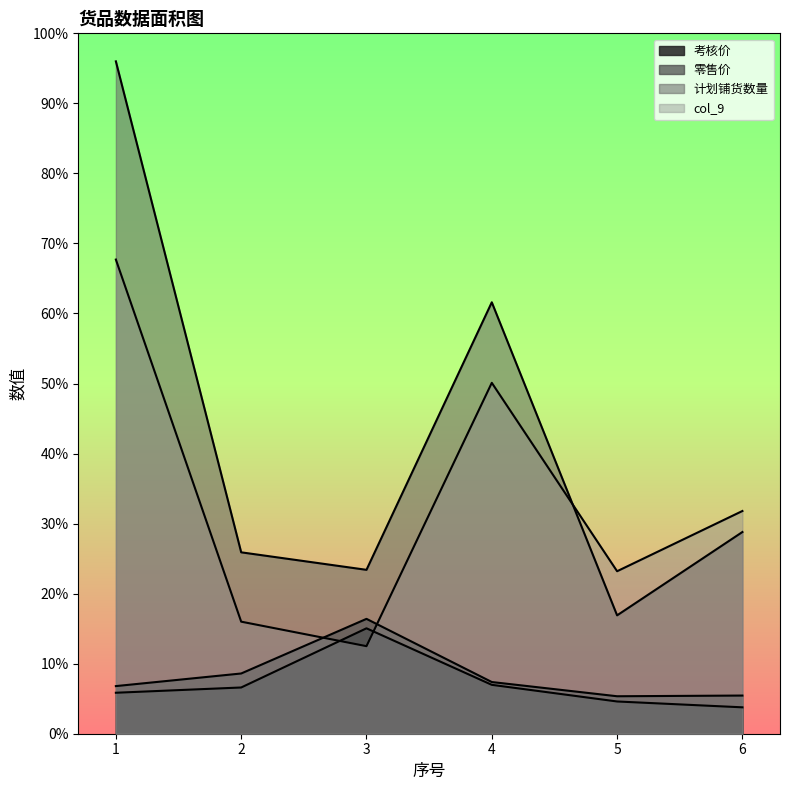

Reading left to right, what are all the values shown in this chart?

考核价: 1=58.5	2=66.0	3=150.5	4=69.8	5=46.0	6=37.7
零售价: 1=68.0	2=86.0	3=164.0	4=73.8	5=53.5	6=54.5
计划铺货数量: 1=960.0	2=259.0	3=234.0	4=616.0	5=169.0	6=288.0
col_9: 1=677.0	2=160.0	3=125.0	4=501.0	5=232.0	6=318.0